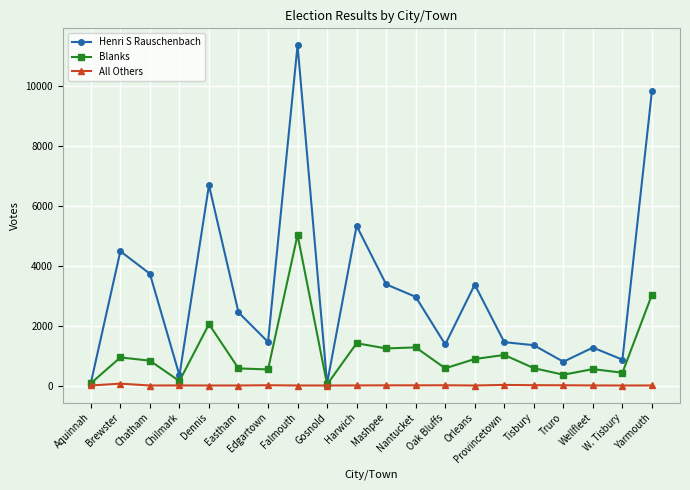

At which label is Henri S Rauschenbach closest to 5711?

Harwich